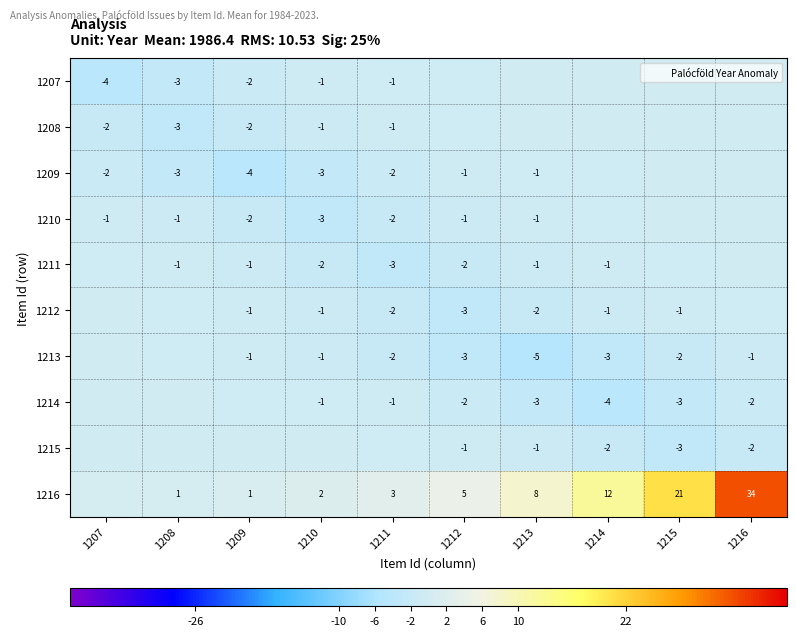

What is the sum of the 1210 values at 1212 and 1209?

-3.1